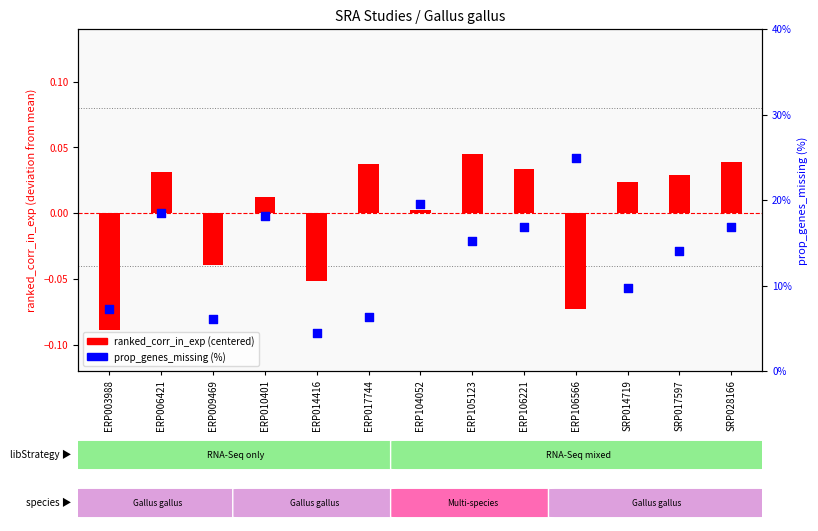

What is the total value across all series at SRP014719?

9.7